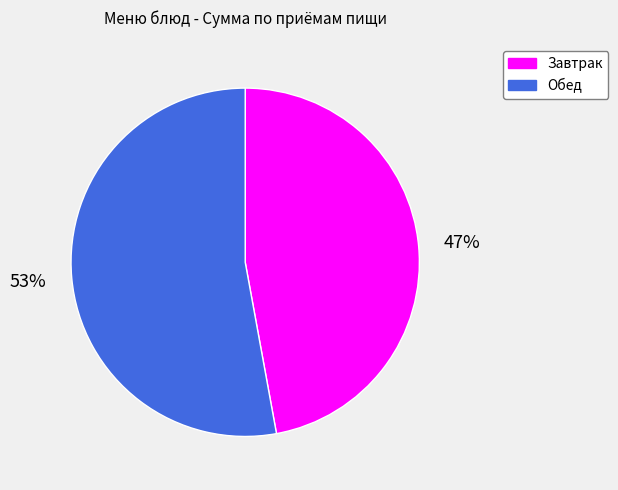

Which category has the smallest portion of the pie?

Завтрак